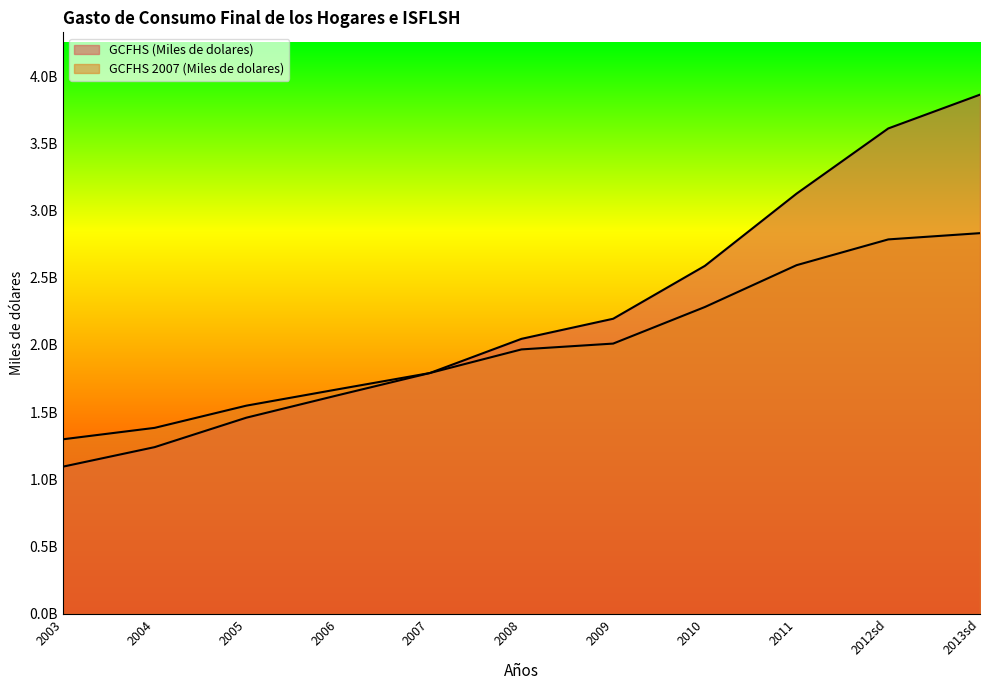

The GCFHS 2007 (Miles de dolares) series shows 4708061906.7 at 2013sd. True or false?

False